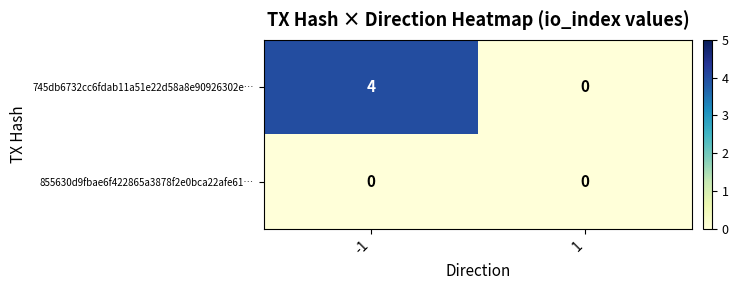

What value does the 745db6732cc6fdab11a51e22d58a8e90926302e… series have at -1?

4